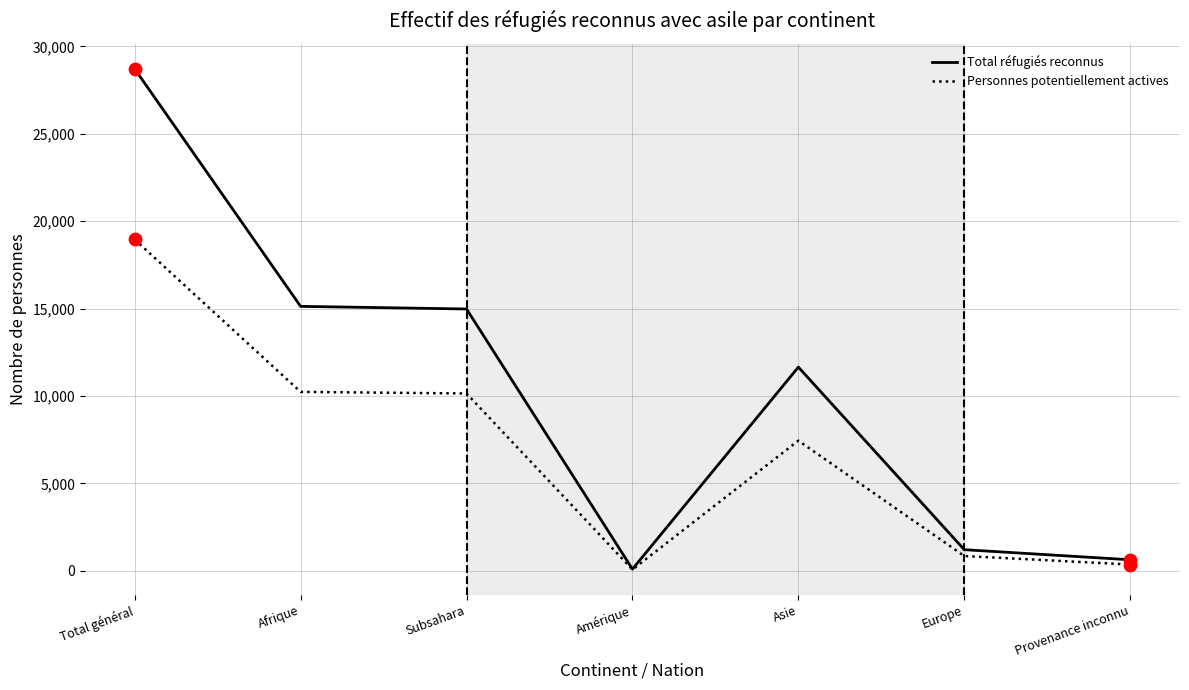

Which series has the largest total across all categories?

Total réfugiés reconnus